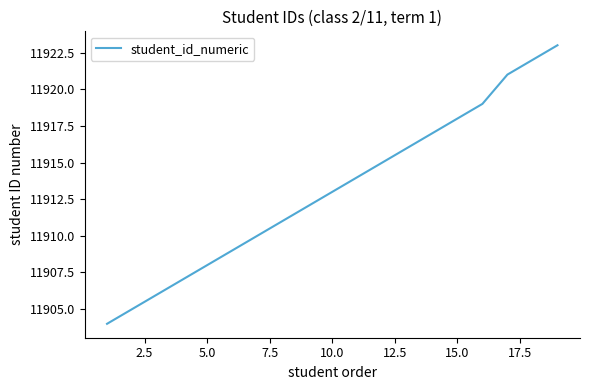

What is the greatest value displayed?

11923